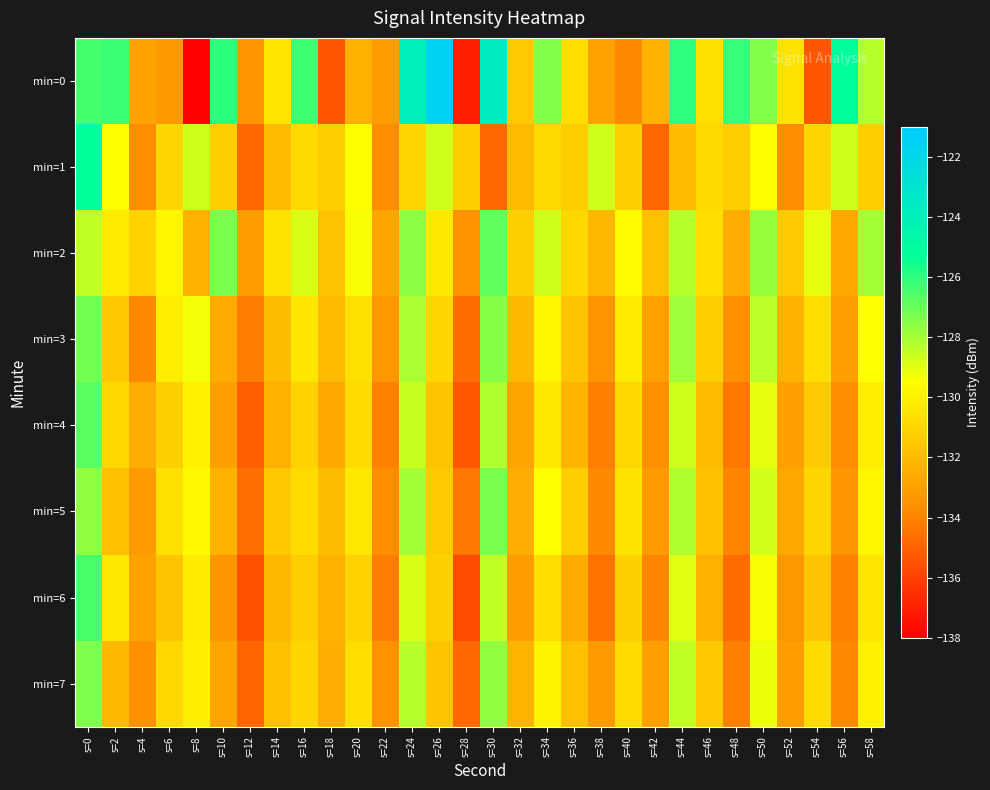

What is the maximum value shown in the chart?

-121.6